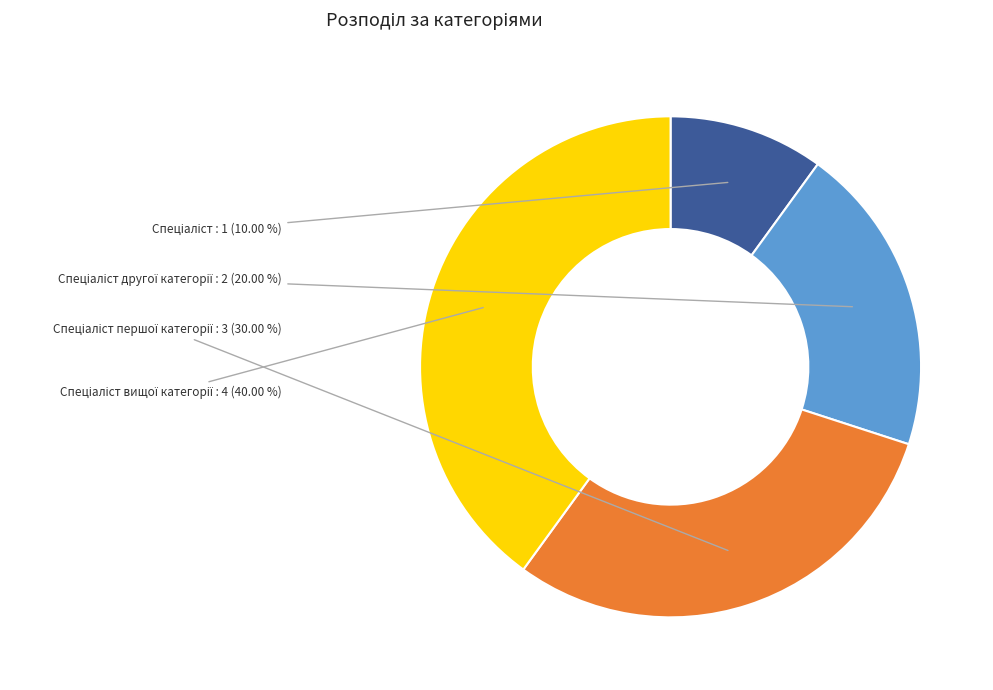

Is there any slice that represents more than half of the pie?

No